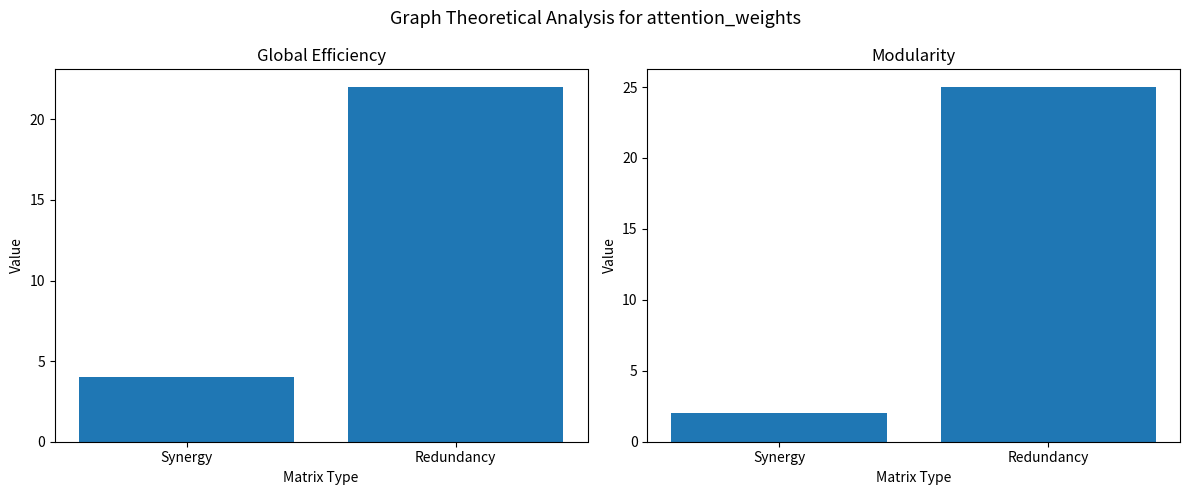

Which label corresponds to the largest value in the chart?

Redundancy